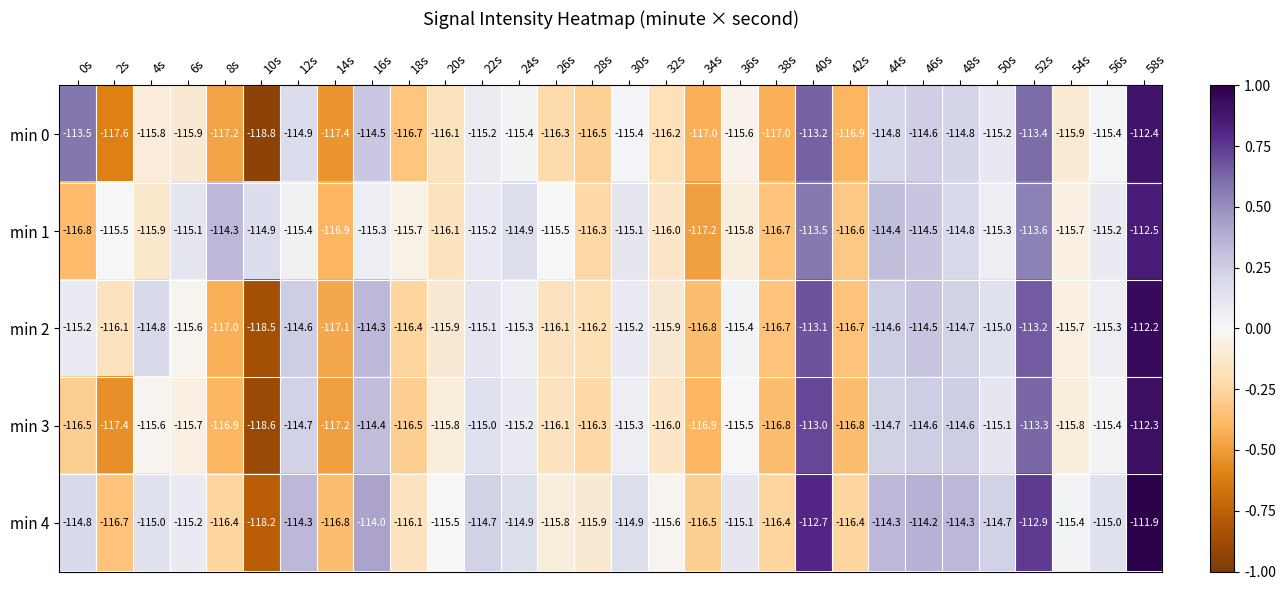

Count the number of categories in the chart.

30